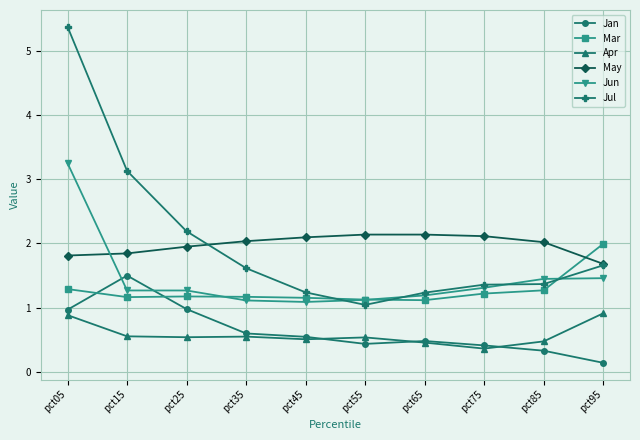

What value does the May series have at pct85?

2.0